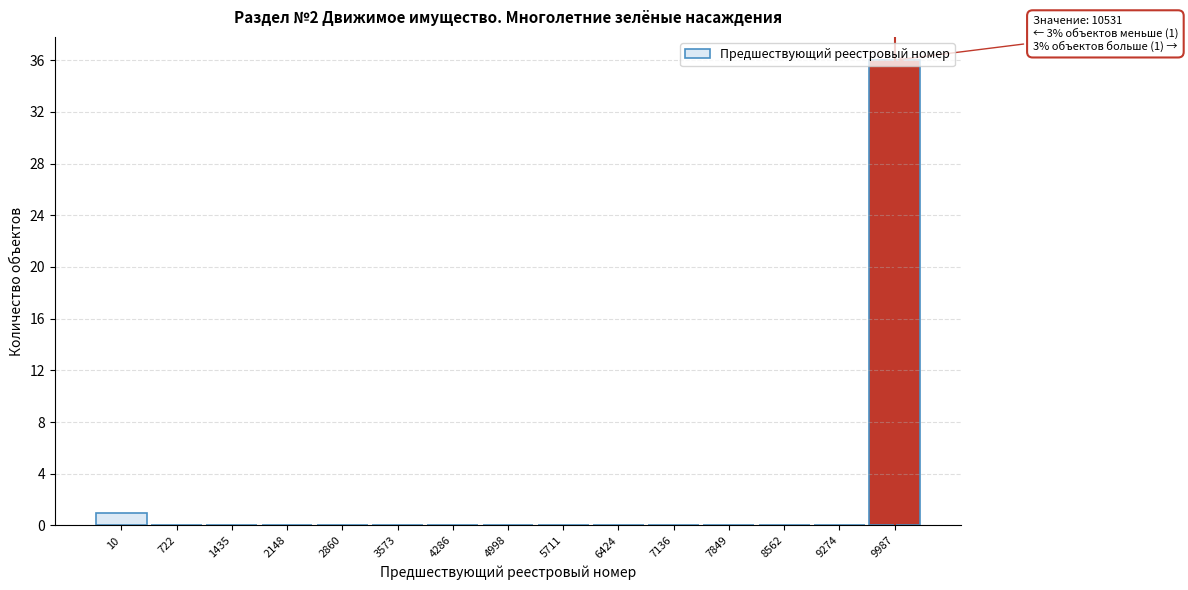

Which has a higher value, 5711 or 10?

10